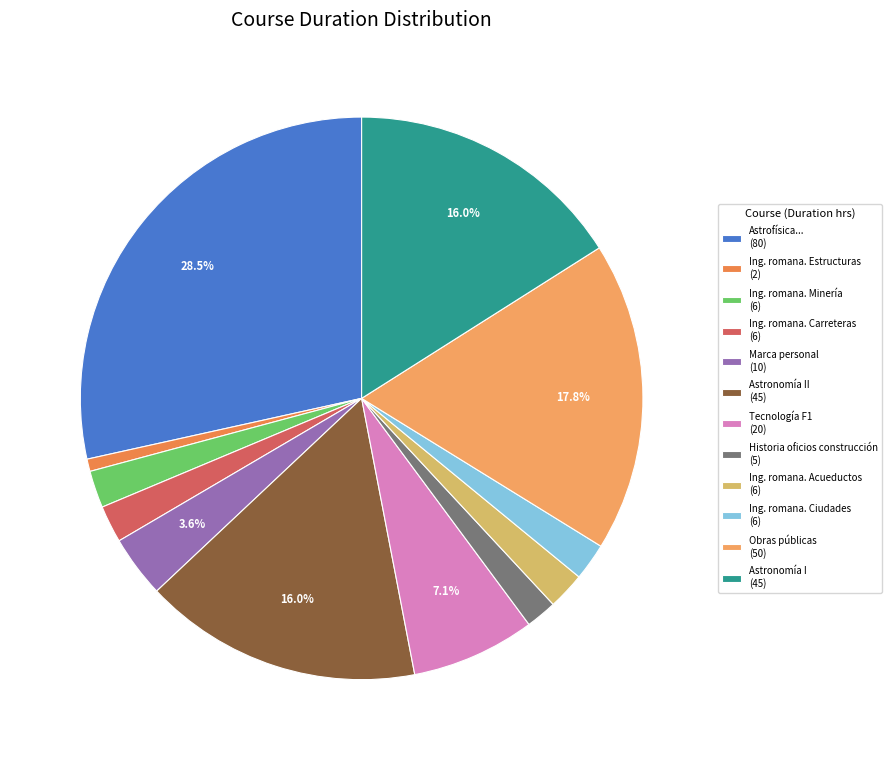

How many slices are in this pie chart?

12